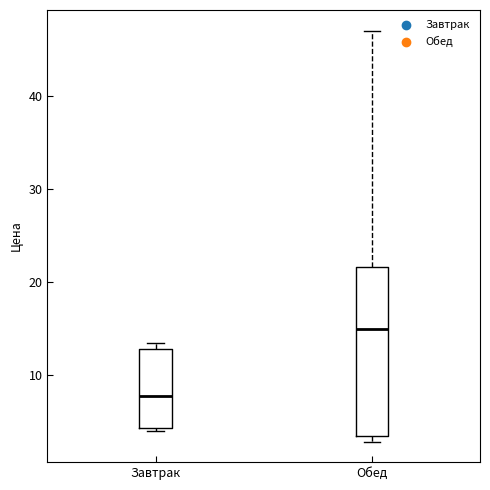

Reading left to right, read every box against the y-axis: the position of its median line, the range the box covers, and the ends of its whiskers. The values are not printed on the chart, so give them approximately, as read against the axis.

Завтрак: median 8, box 4 to 13, whiskers 4 (just below the box's lower edge) to 13 (just above the box's upper edge)
Обед: median 15, box 3 to 22, whiskers 3 (just below the box's lower edge) to 47